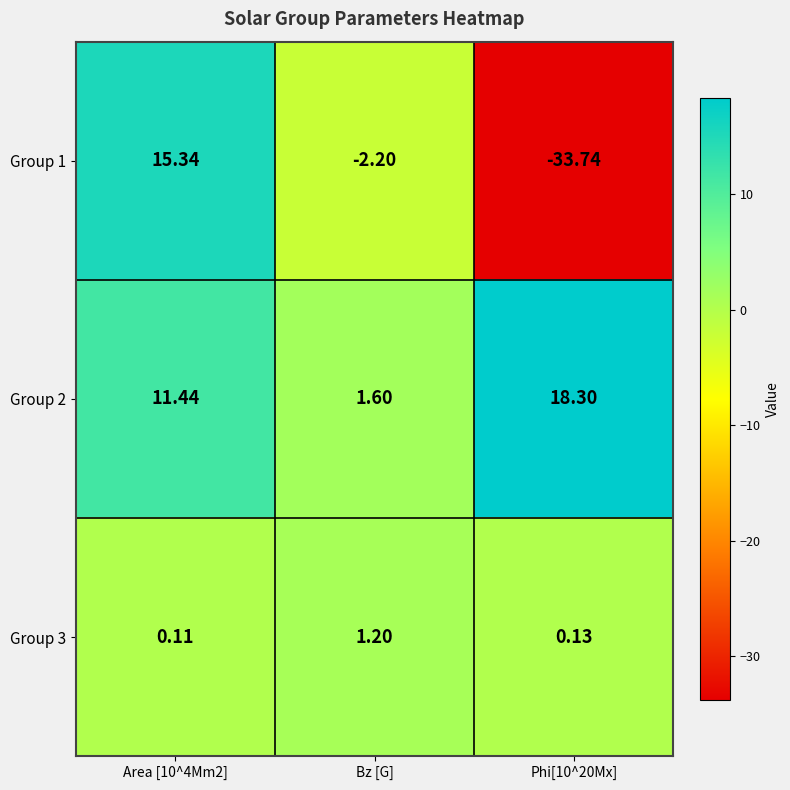

What is the total value across all series at Bz [G]?

0.6